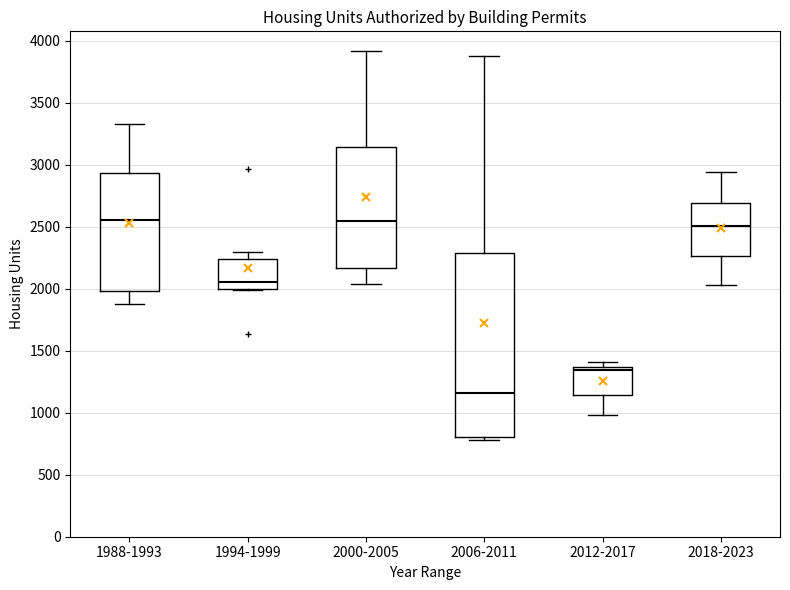

Which box is the tallest, from its lower edge to its upper edge?

2006-2011